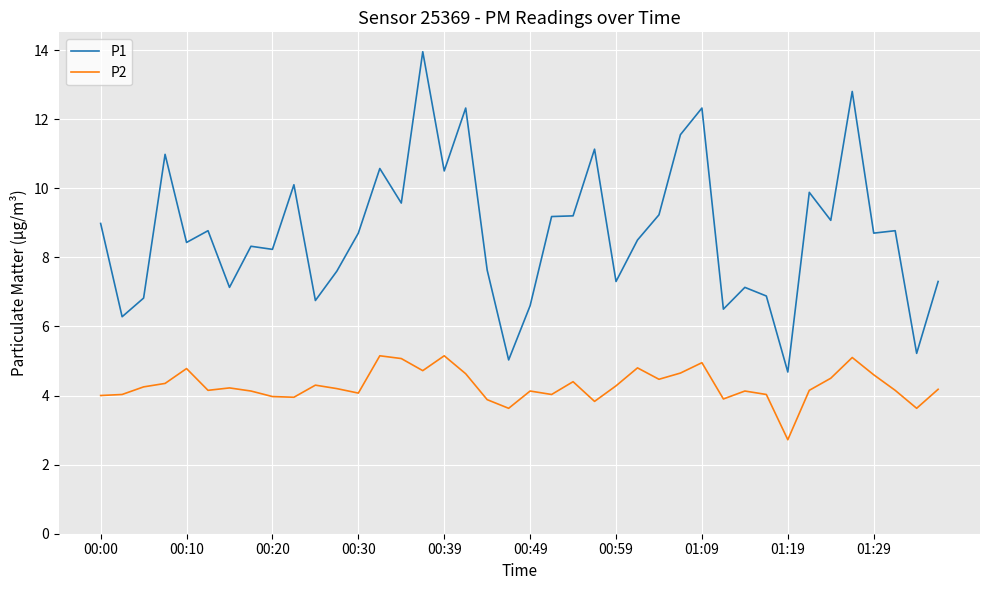

True or false: P2 and P1 intersect in this chart.

False